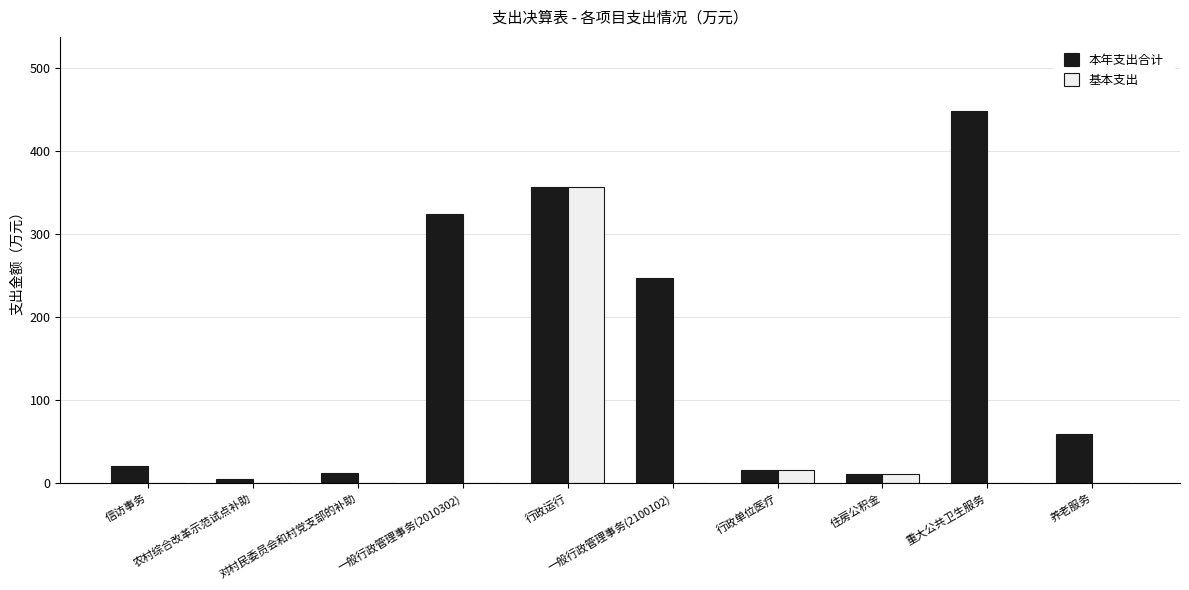

Which series has the largest total across all categories?

本年支出合计